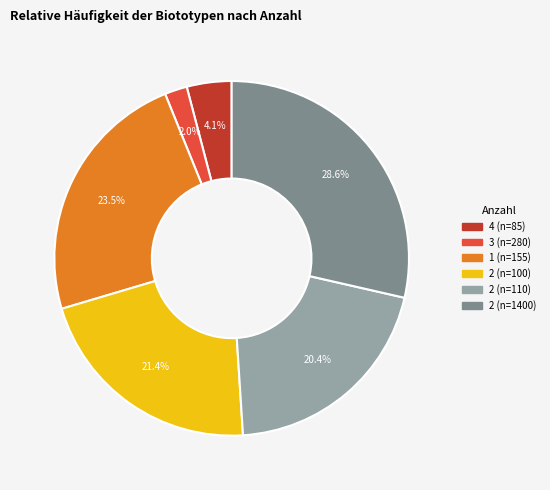

Is the sum of 1 (n=155) and 2 (n=110) greater than half?

No